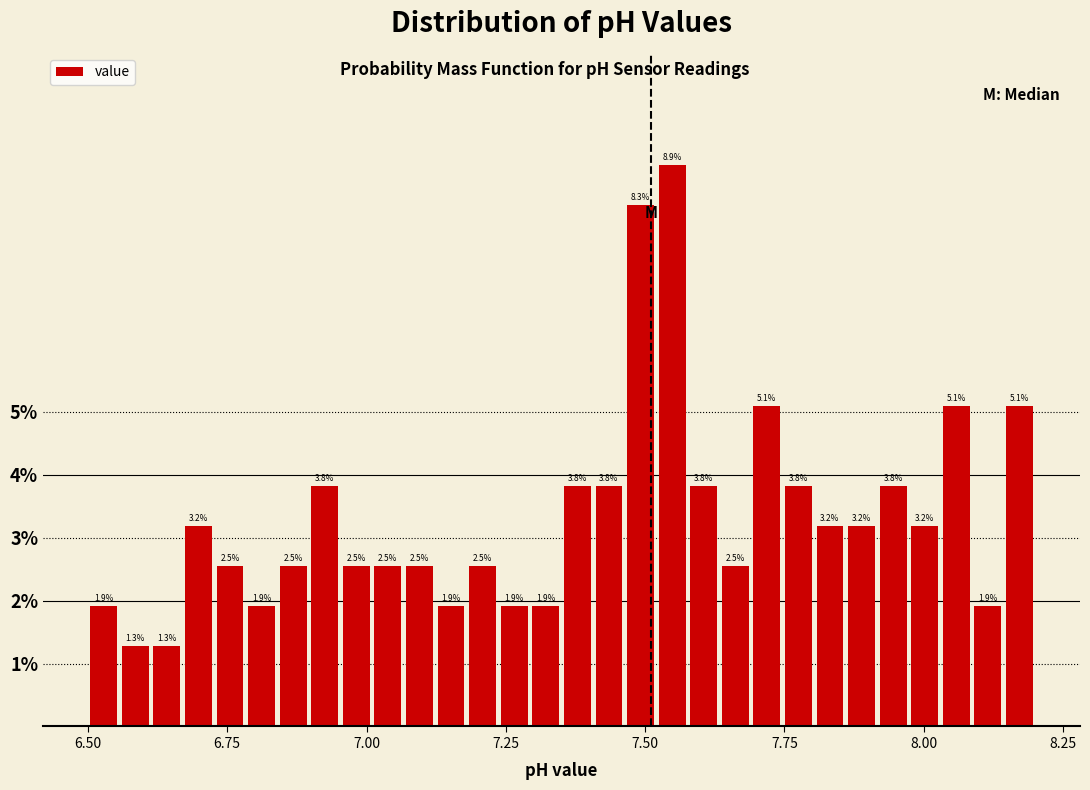

Read against the x-axis, roughly where is the centre of the tallest bar?

7.55